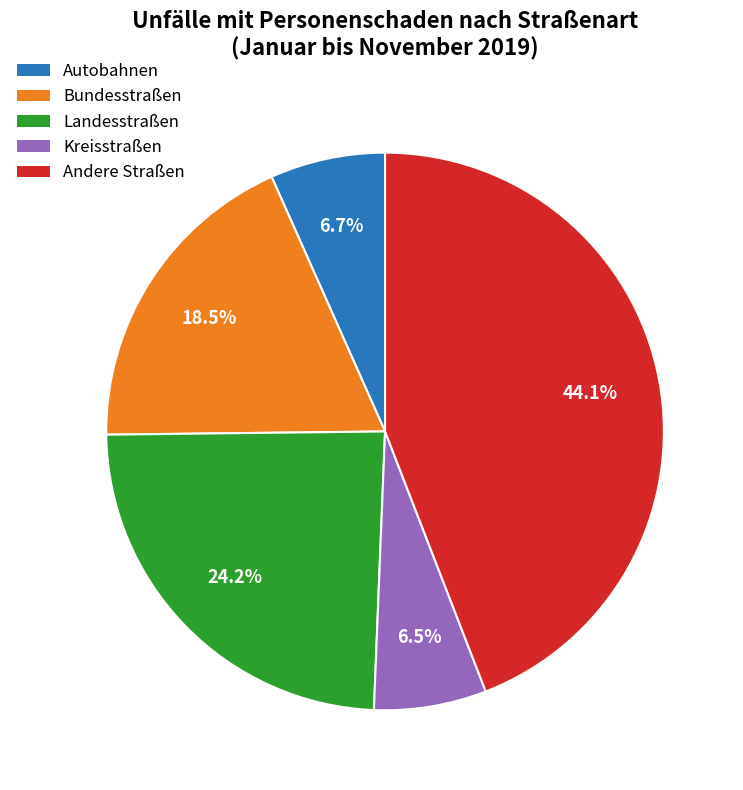

To the nearest percent, what is the difference between the Bundesstraßen and Kreisstraßen slice percentages?

12%